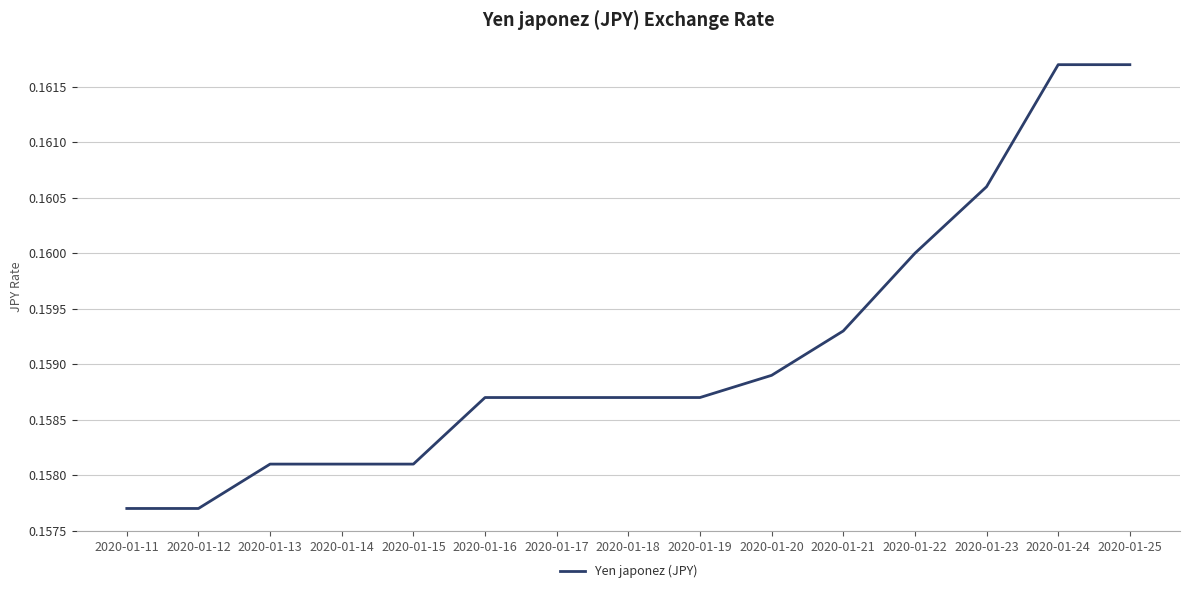

True or false: the data shows 0.3 at 2020-01-14.

False